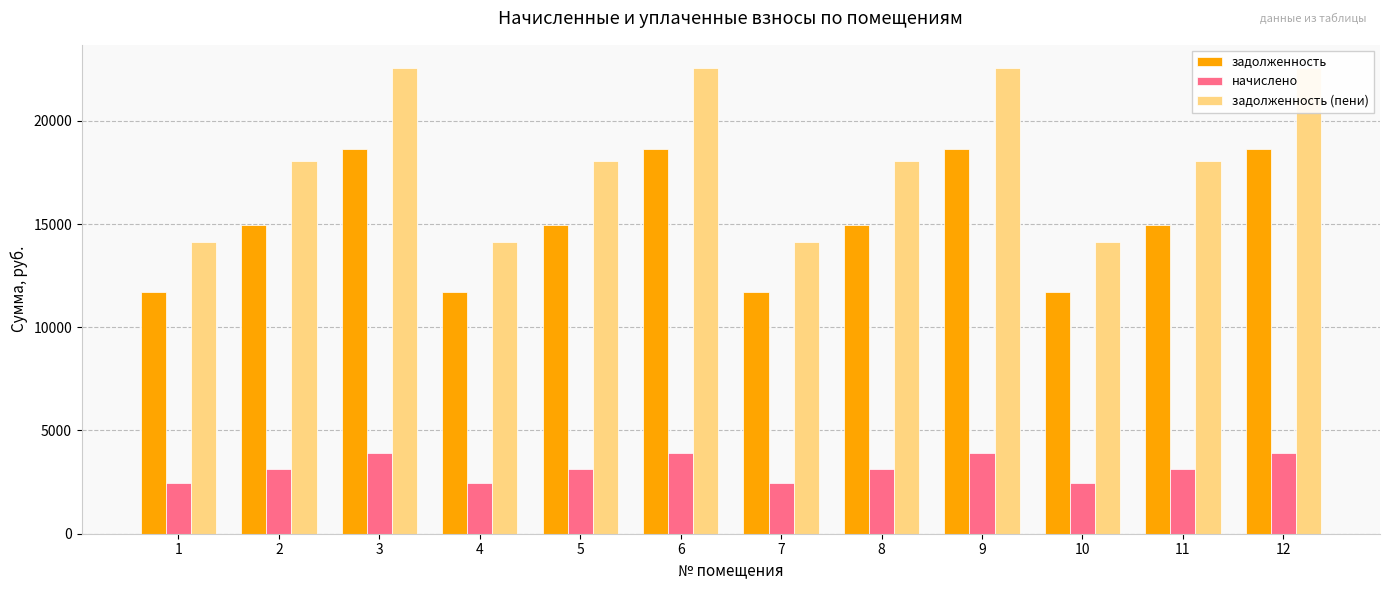

How many groups of bars are there?

12